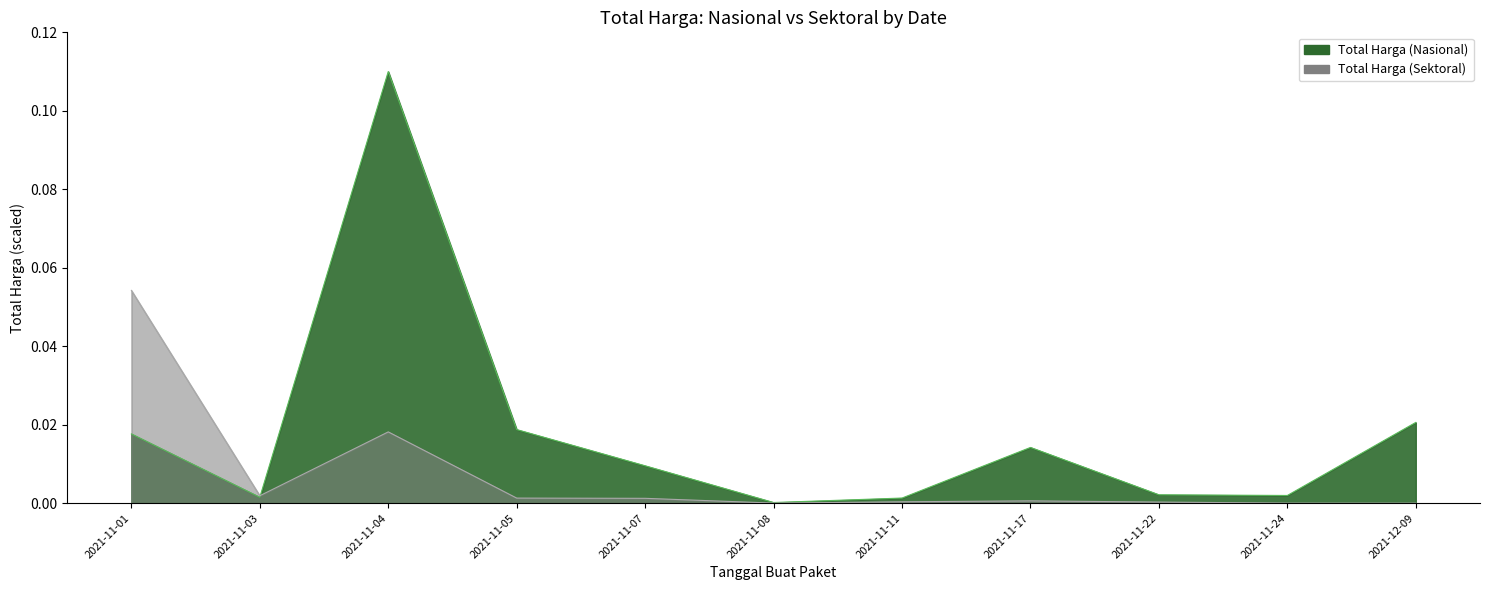

Count the number of categories in the chart.

11